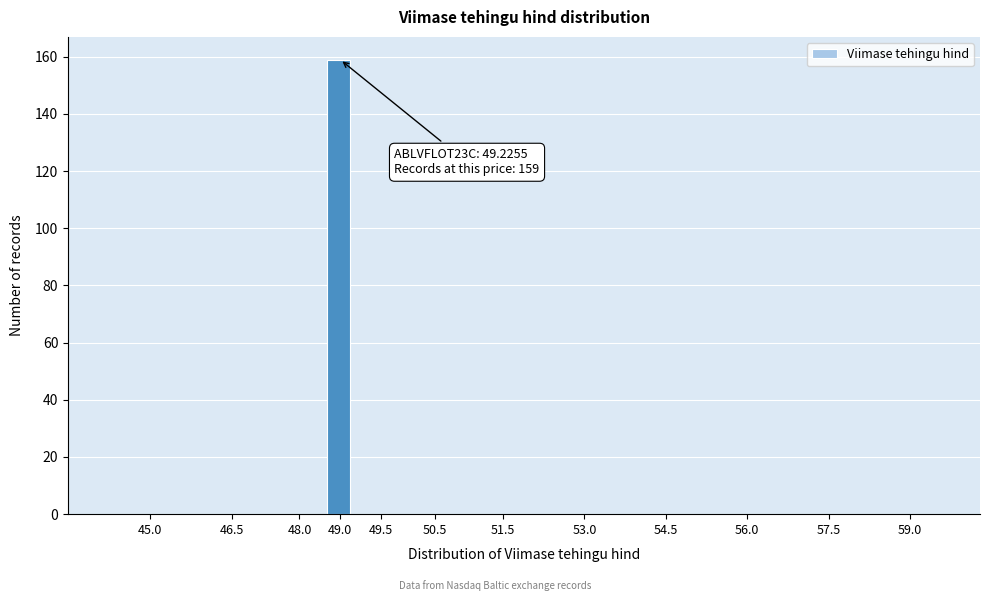

Reading right to left, extract all data points from this chart.

59.0=0	57.5=0	56.0=0	54.5=0	53.0=0	51.5=0	50.5=0	49.5=0	49.0=159	48.0=0	46.5=0	45.0=0